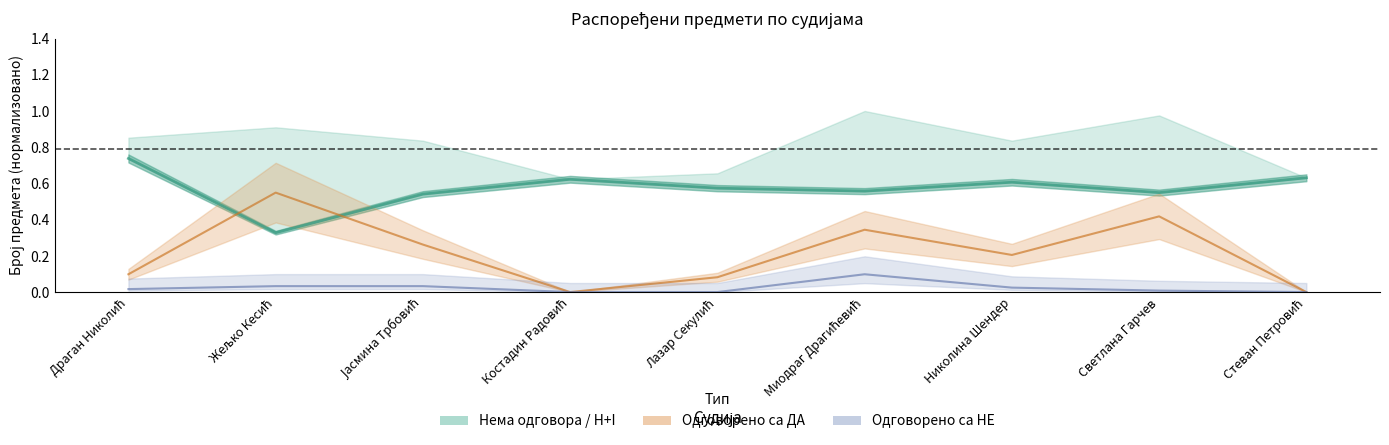

Reading right to left, list all the values displayed in this chart.

Нема одговора: Стеван Петровић=0.6	Светлана Гарчев=0.5	Николина Шендер=0.6	Миодраг Драгићевић=0.6	Лазар Секулић=0.6	Костадин Радовић=0.6	Јасмина Трбовић=0.5	Жељко Кесић=0.3	Драган Николић=0.7
Одговорено са НЕ: Стеван Петровић=0.0	Светлана Гарчев=0.0	Николина Шендер=0.0	Миодраг Драгићевић=0.1	Лазар Секулић=0.0	Костадин Радовић=0.0	Јасмина Трбовић=0.0	Жељко Кесић=0.0	Драган Николић=0.0
Одговорено са ДА: Стеван Петровић=0.0	Светлана Гарчев=0.4	Николина Шендер=0.2	Миодраг Драгићевић=0.3	Лазар Секулић=0.1	Костадин Радовић=0.0	Јасмина Трбовић=0.3	Жељко Кесић=0.5	Драган Николић=0.1